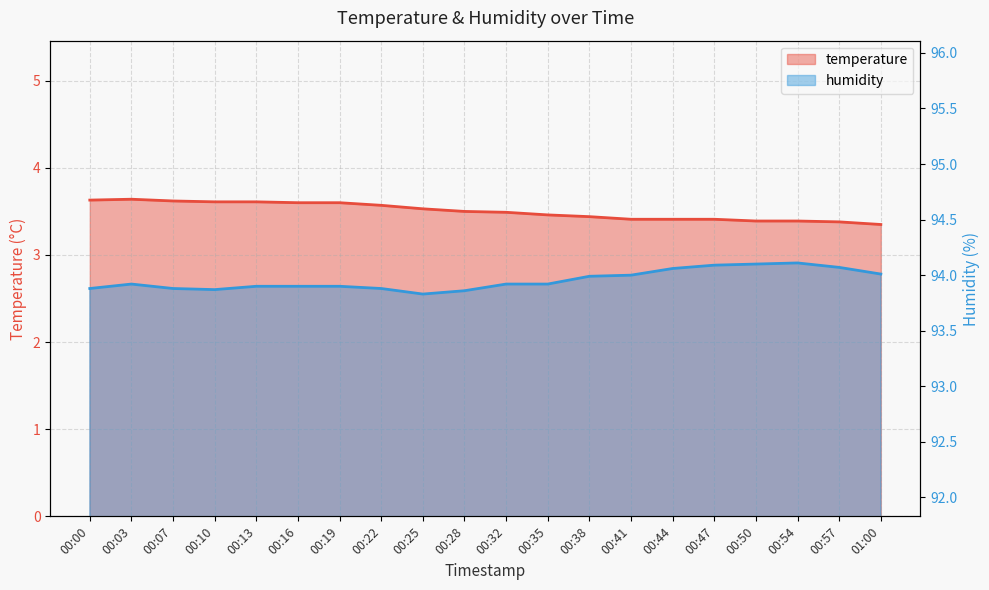

What is the total value across all series at 00:16?

97.5